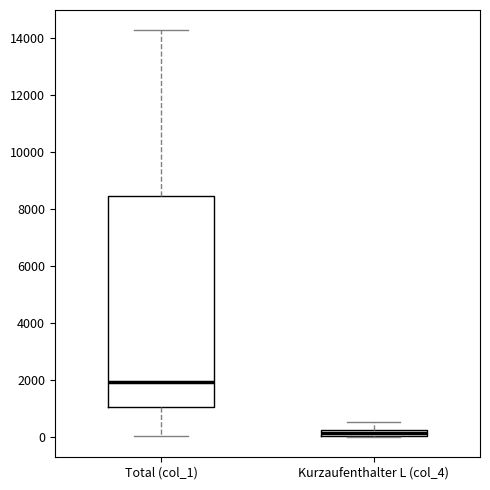

Comparing the boxes themselves (not the whiskers), which one is the tallest?

Total (col_1)